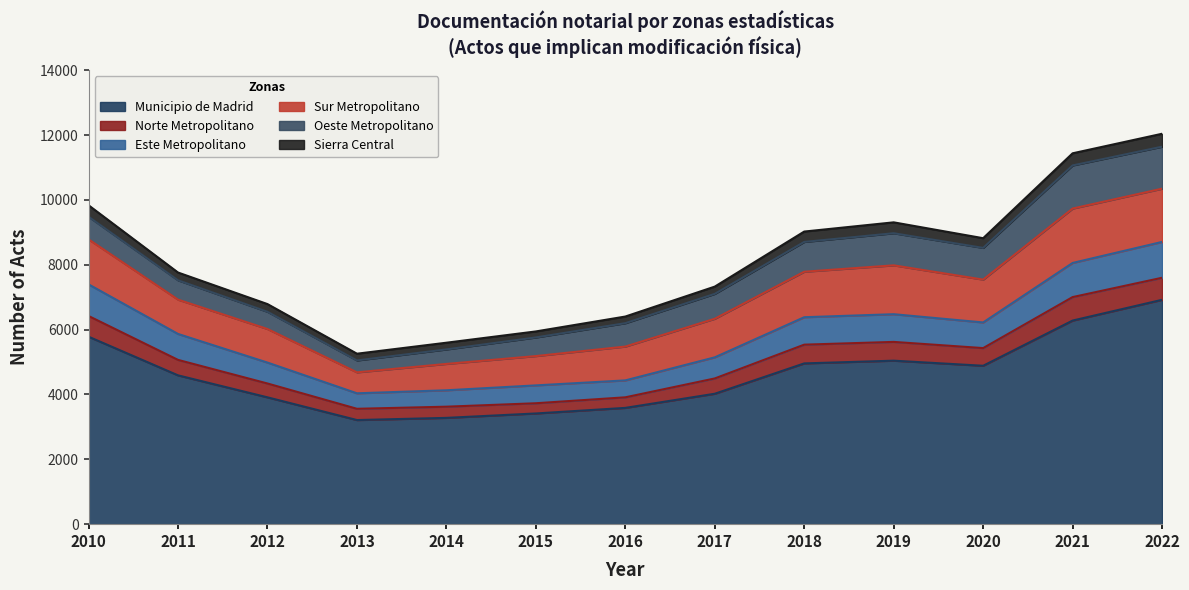

What is the minimum value for Sierra Central?

186